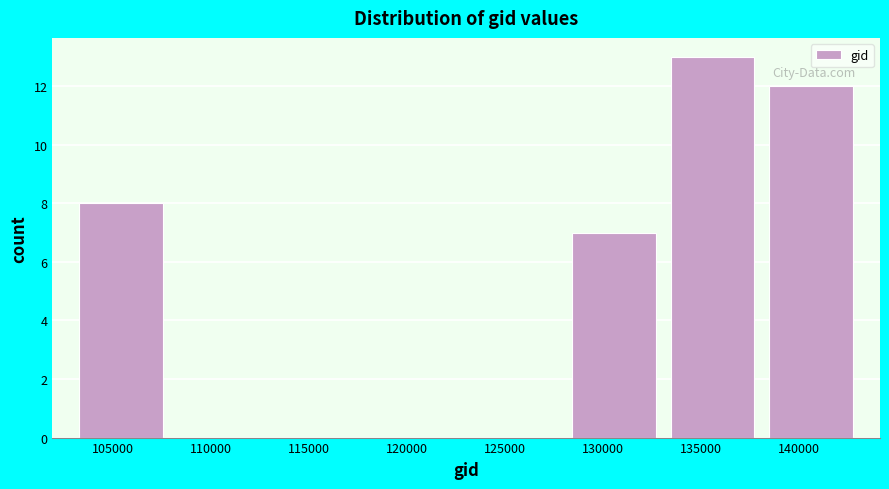

Reading left to right, list every bar in this chart as the range it spans on the x-axis followed by its height. Neither the bar edges nor the heights are printed on the chart, so give them approximately, as read against the axes.

103000 to 108000: 8
108000 to 113000: 0
113000 to 118000: 0
118000 to 123000: 0
123000 to 128000: 0
128000 to 133000: 7
133000 to 138000: 13
138000 to 143000: 12